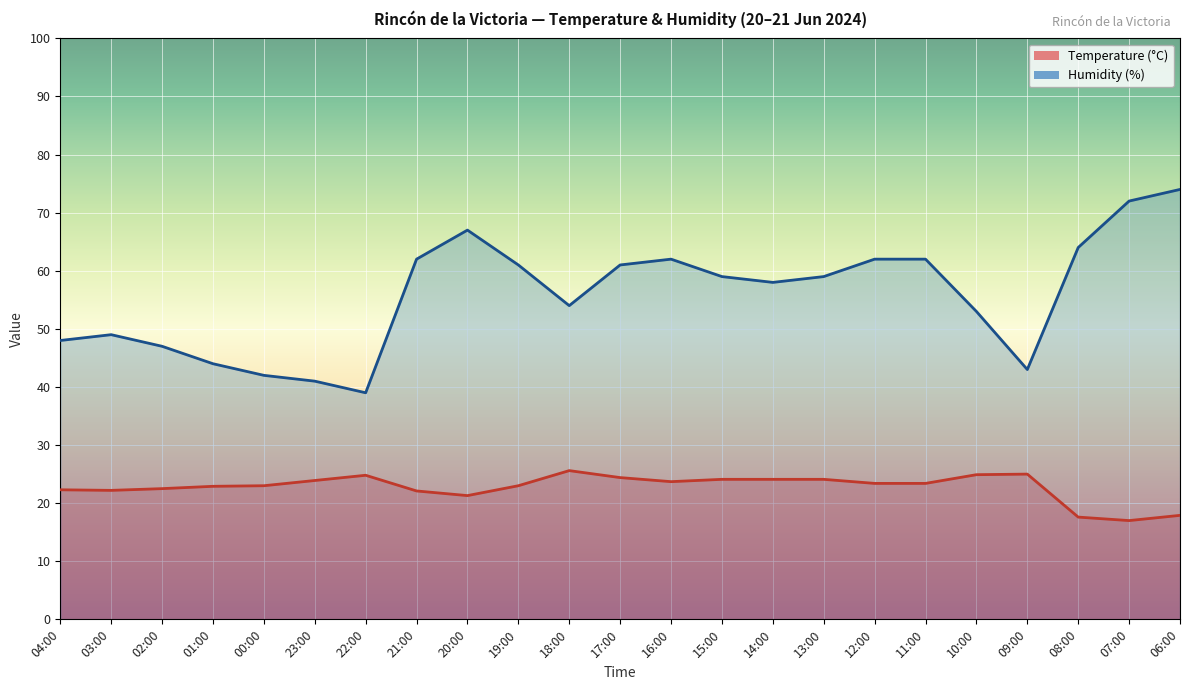

At which label is Temperature (°C) closest to 21?

20:00